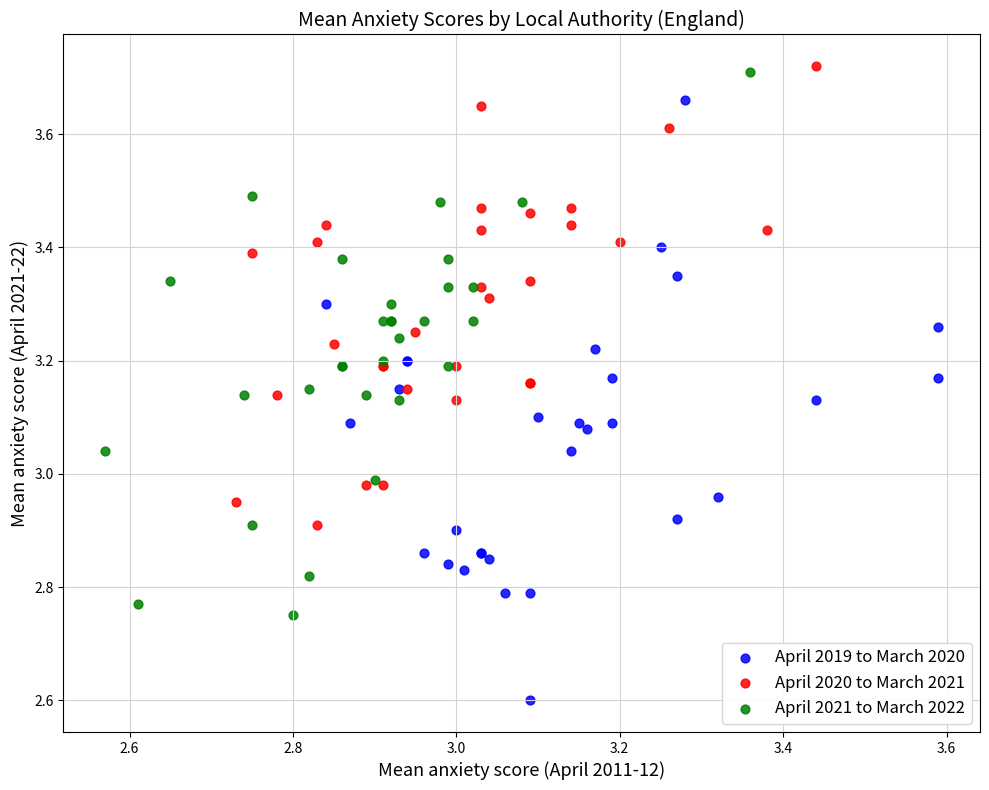

What are all the series names shown in the legend?

April 2019 to March 2020, April 2020 to March 2021, April 2021 to March 2022